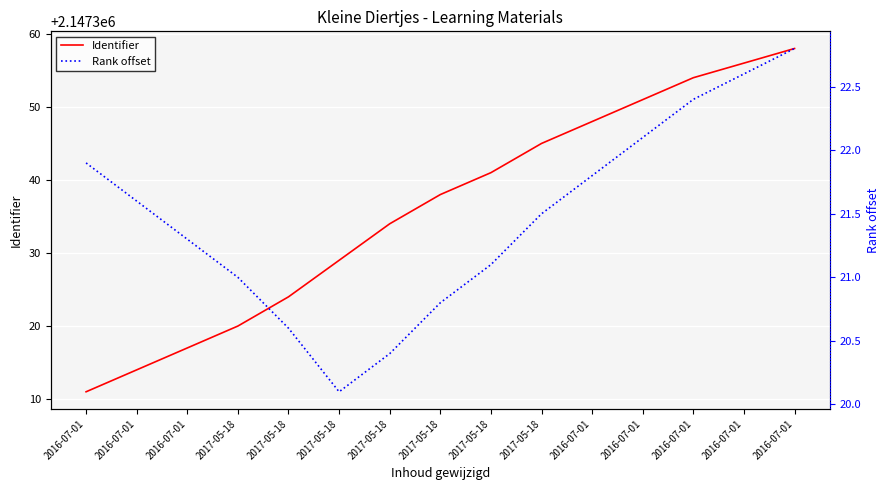

Which category has the lowest value across all series?

2017-05-18